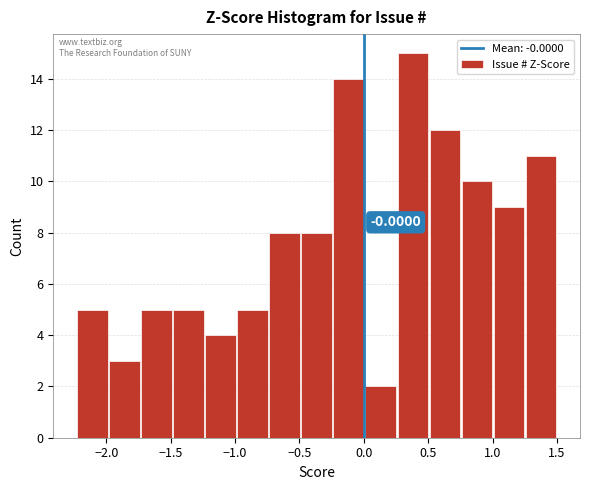

Which range on the x-axis has the tallest bar?

0.25 to 0.50